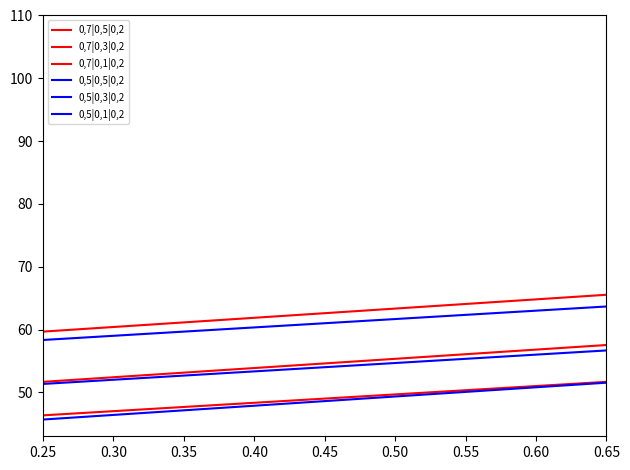

Read the 0,7|0,1|0,2 value at 0.35.

61